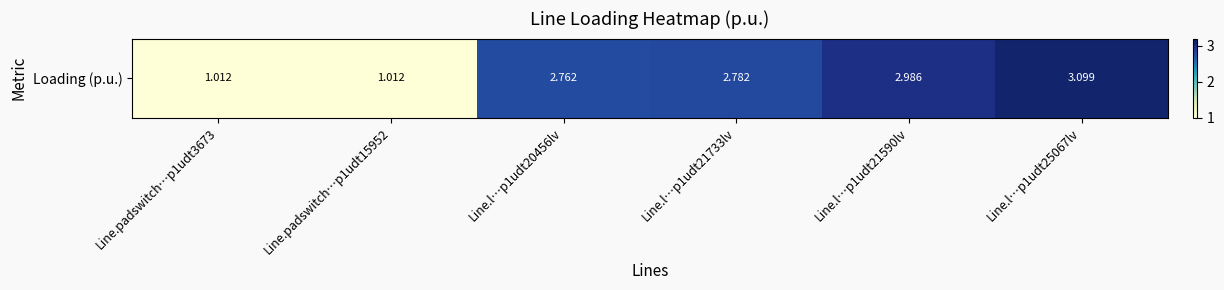

Is it true that the value at Line.l…p1udt20456lv is 0.6?

False